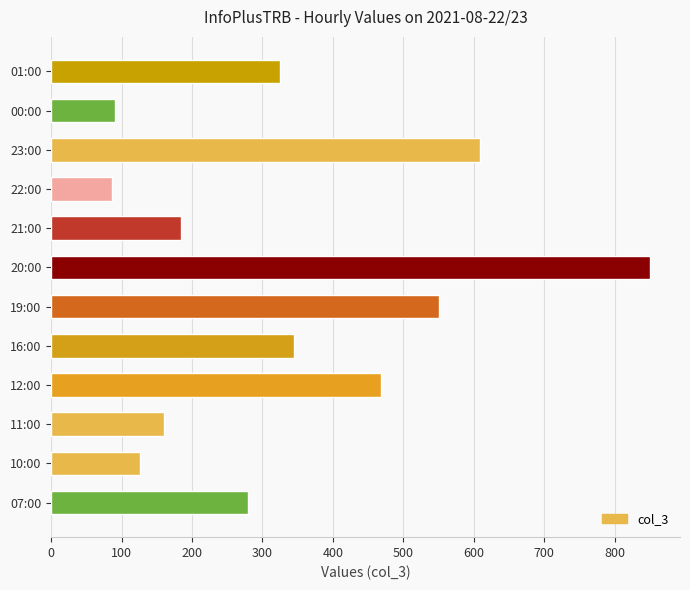

How many bars are there in total?

12